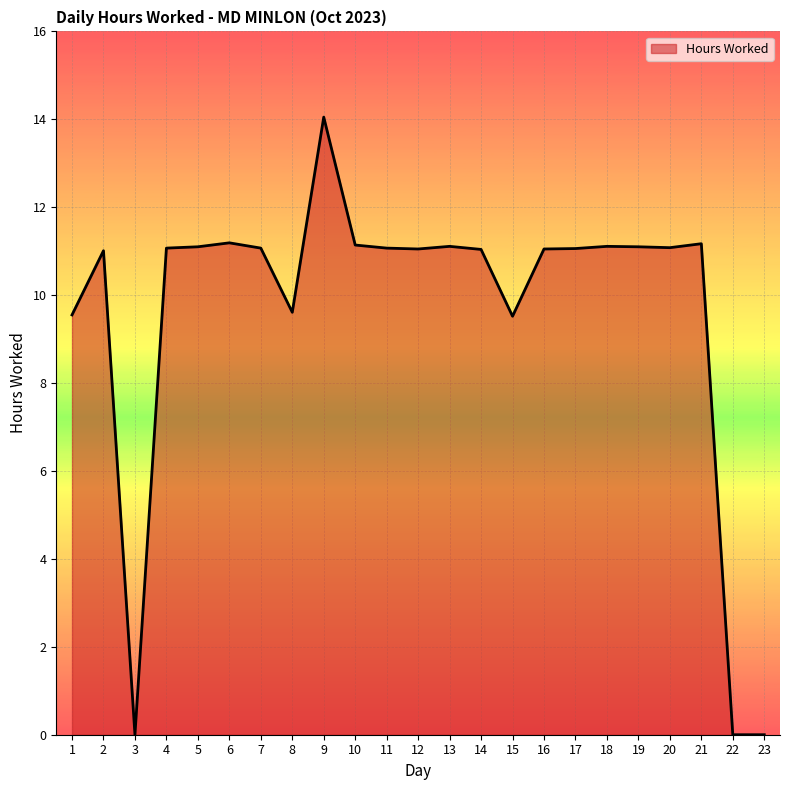

Reading left to right, transcribe all the data shown in this chart.

1=9.6	2=11.0	3=0.0	4=11.1	5=11.1	6=11.2	7=11.1	8=9.6	9=14.1	10=11.1	11=11.1	12=11.1	13=11.1	14=11.0	15=9.5	16=11.1	17=11.1	18=11.1	19=11.1	20=11.1	21=11.2	22=0.0	23=0.0